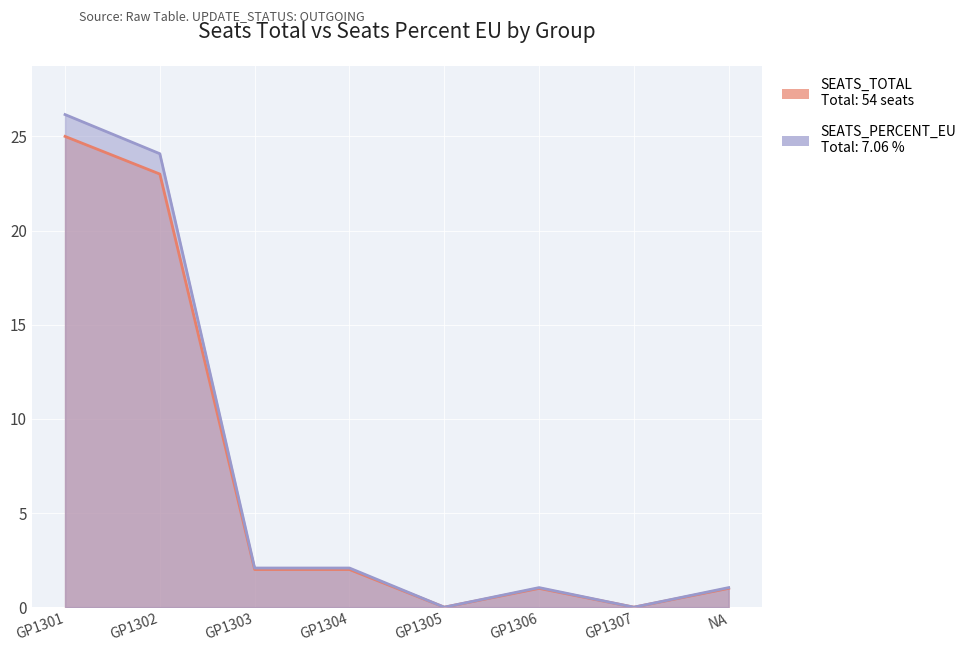

What is the label of the 3rd point from the right?

GP1306